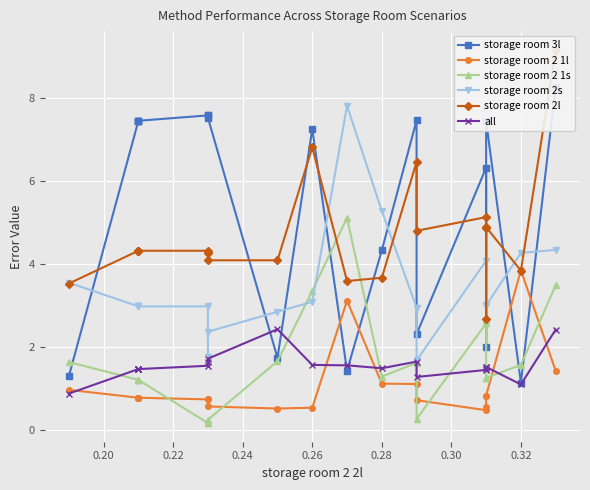

How many categories are shown in the chart?

20